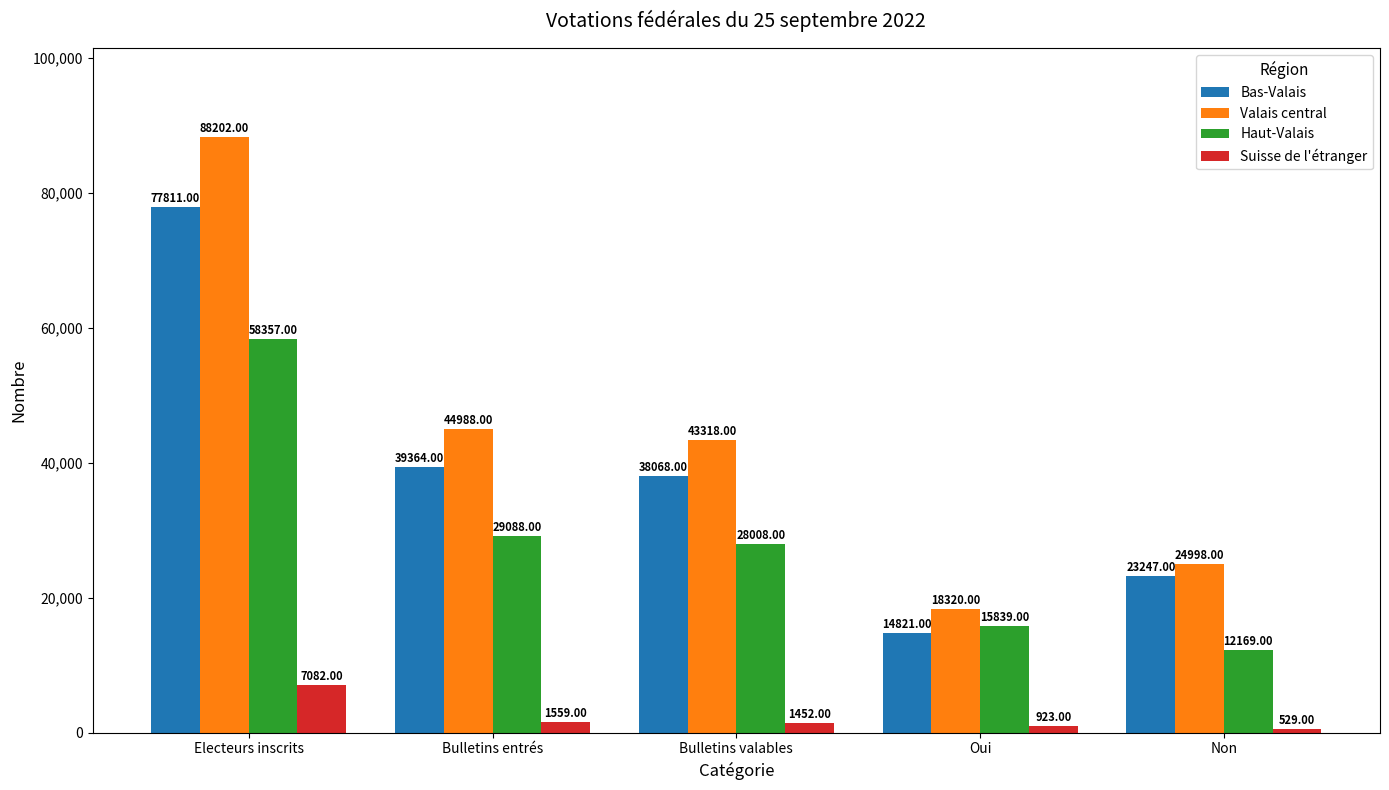

What is the spread (max minus min) of values at Bulletins entrés?

43429